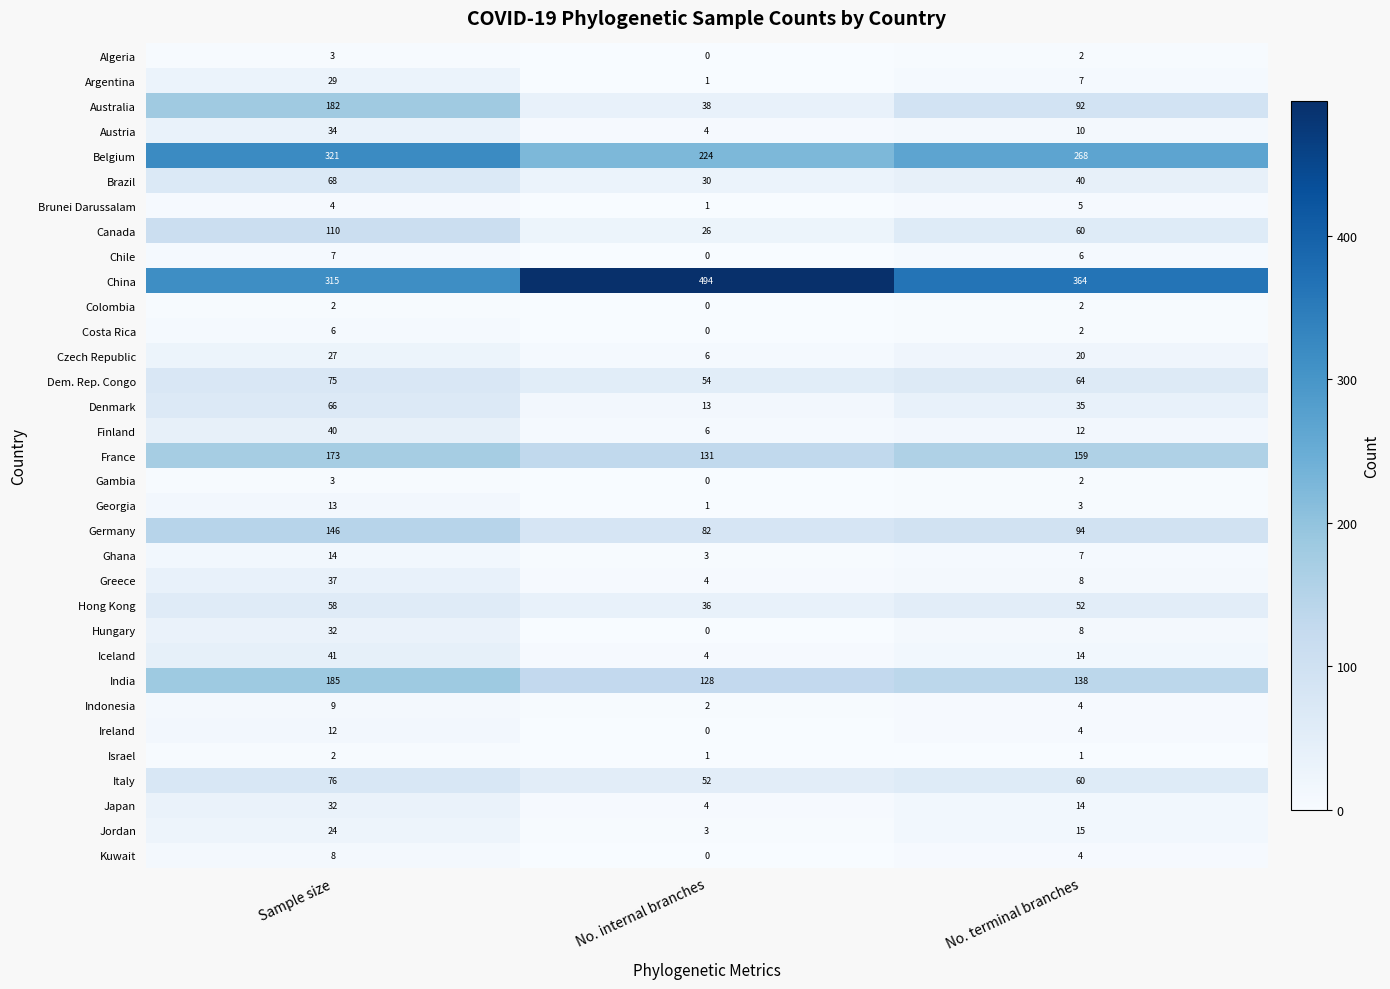

Which series has the largest total across all categories?

China